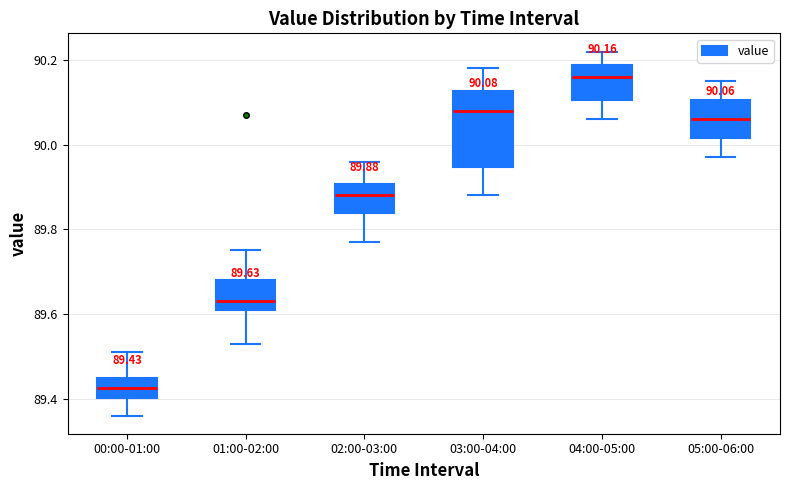

Which box has the lowest median line?

00:00-01:00